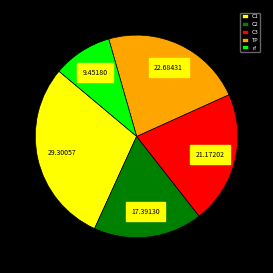

Do C1 and C3 together represent more than half of the pie?

Yes